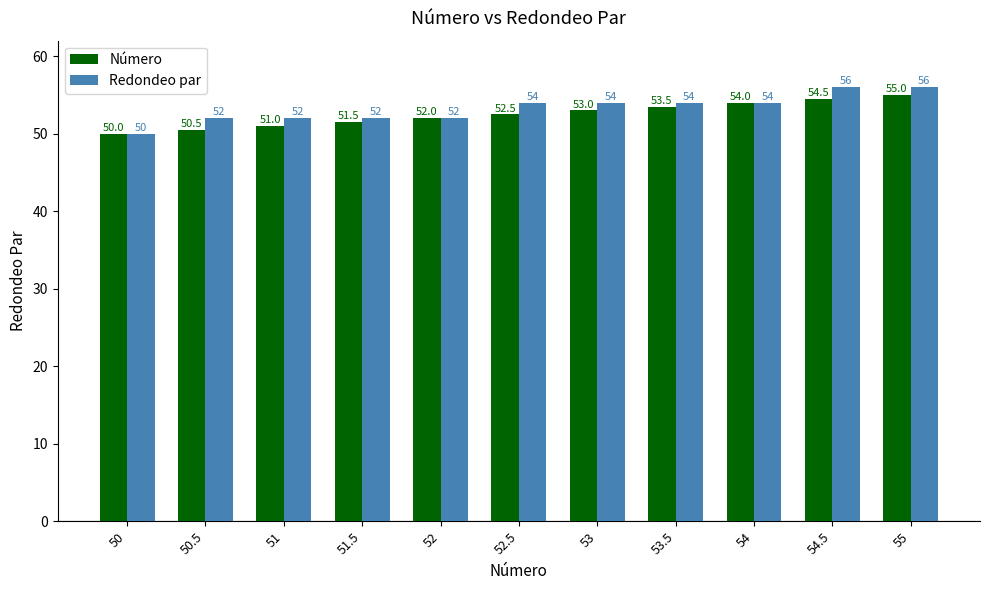

What are all the series names shown in the legend?

Número, Redondeo par